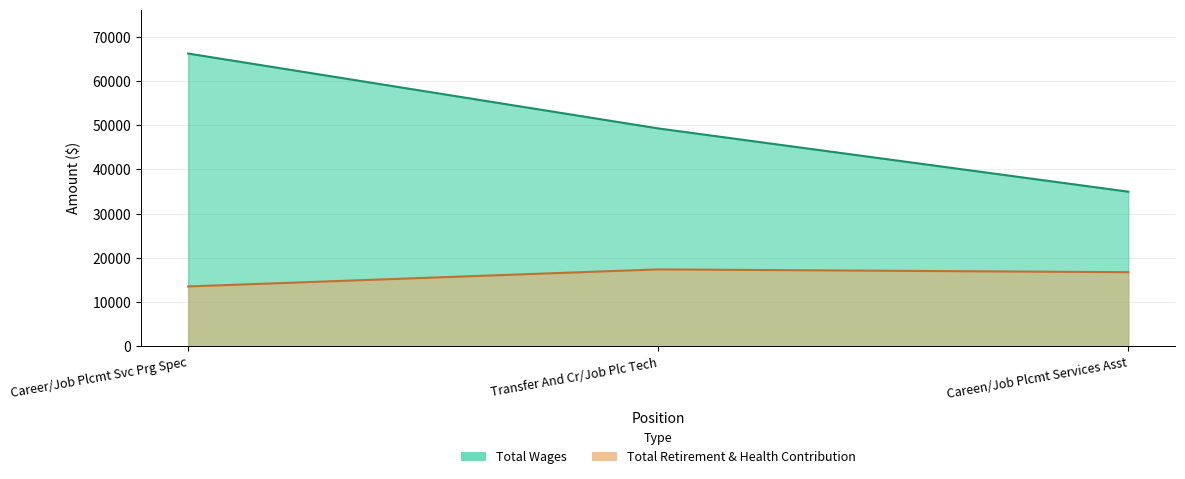

True or false: Total Wages has a value of 33171 at Transfer And Cr/Job Plc Tech.

False